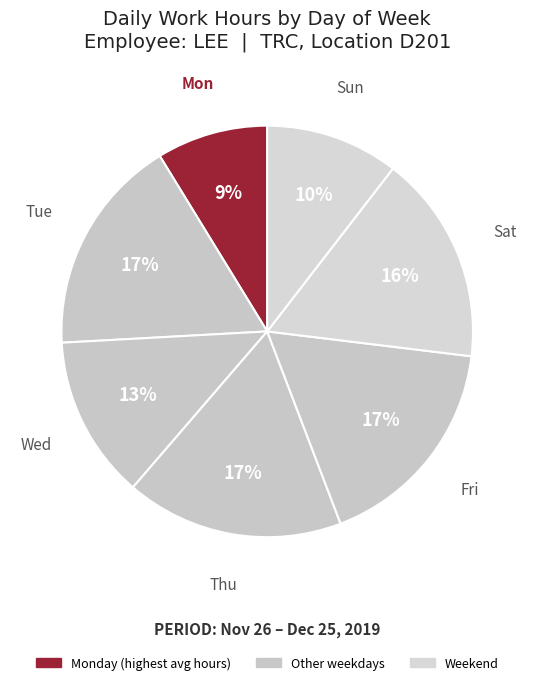

How many segments does this pie chart have?

7